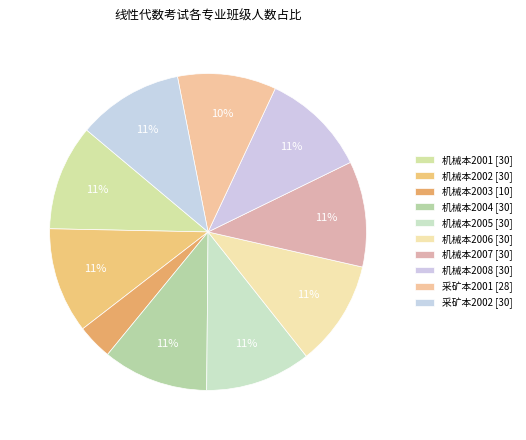

How much of the chart is everything except 机械本2003?

96.4%